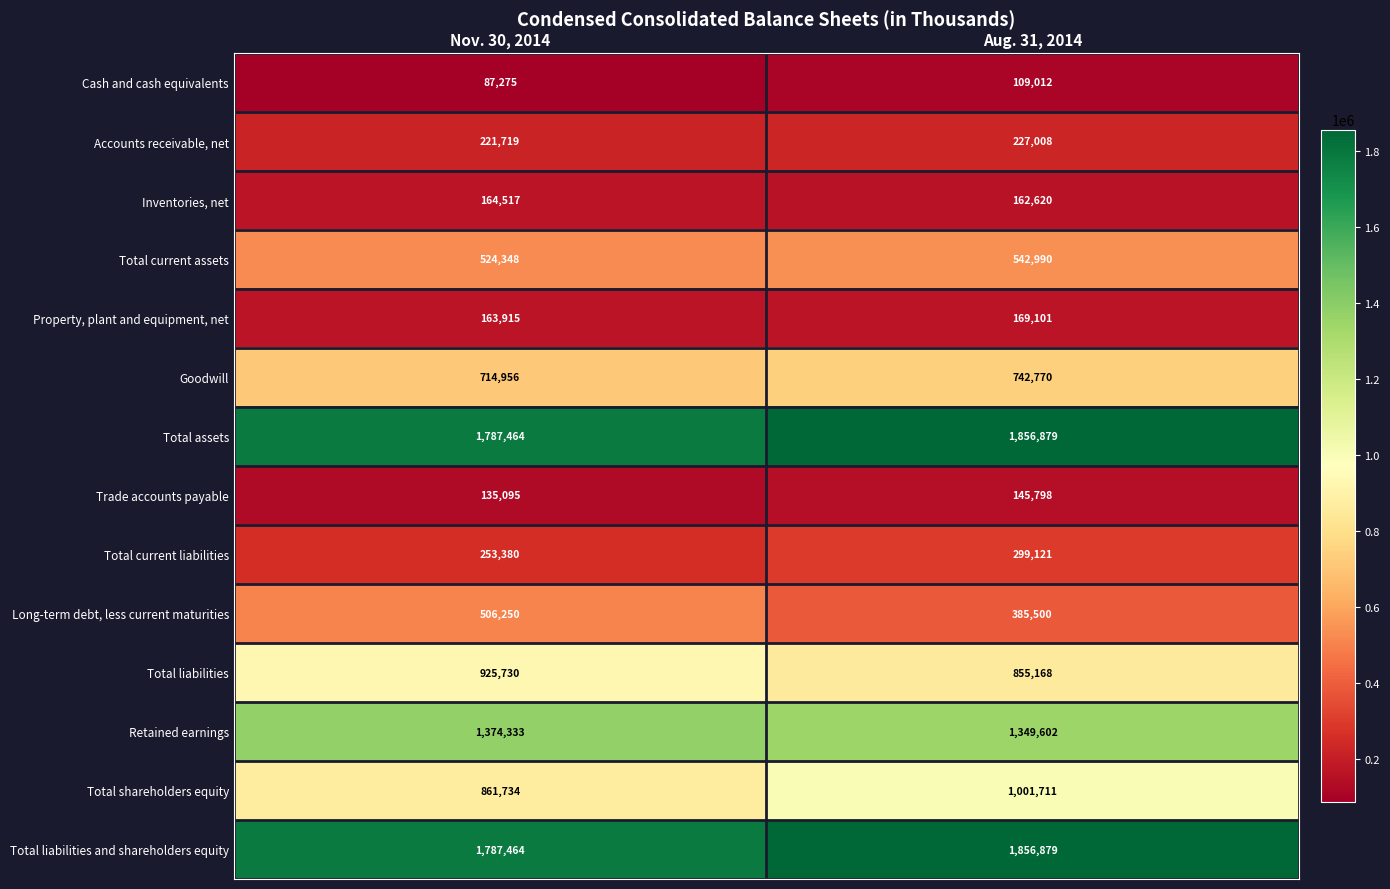

Rank the categories by Long-term debt, less current maturities value from highest to lowest.

Nov. 30, 2014, Aug. 31, 2014